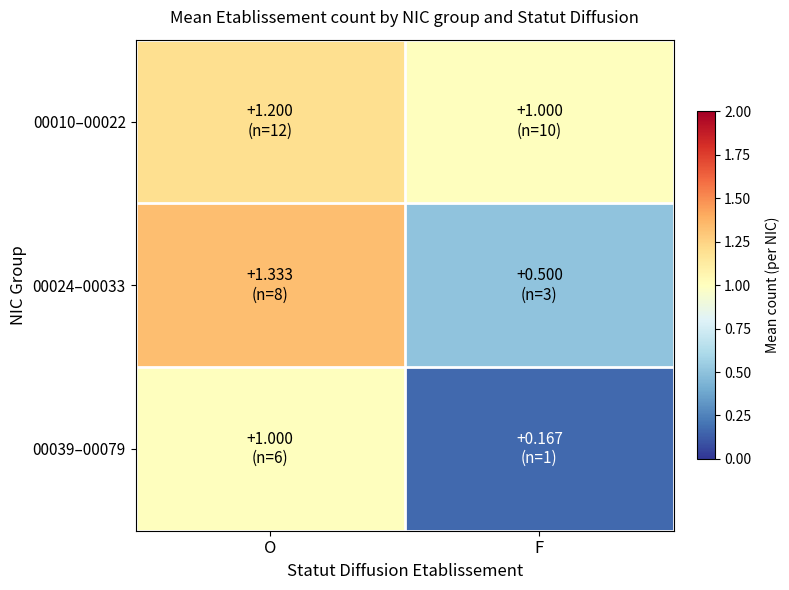

Which has a higher value, F or O?

O